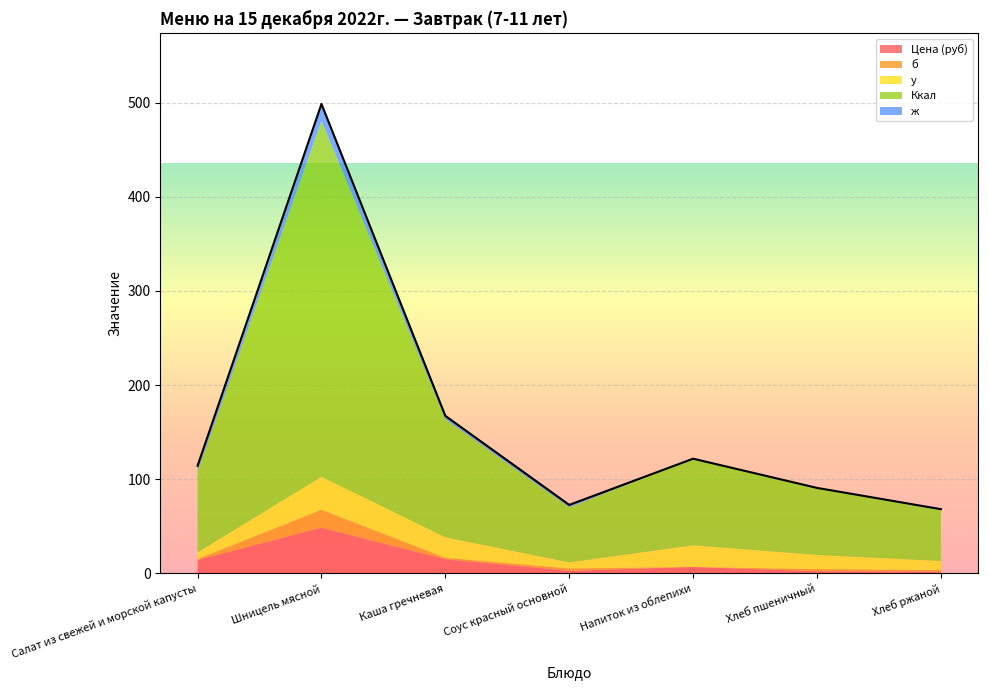

What position from the right is Каша гречневая?

5